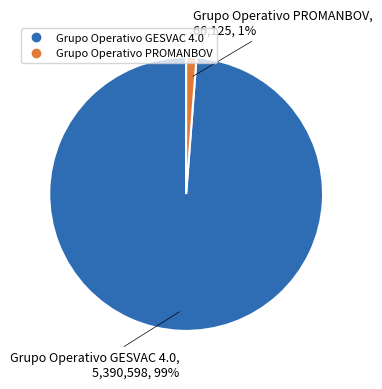

To the nearest percent, what percentage of the pie is Grupo Operativo PROMANBOV?

1%